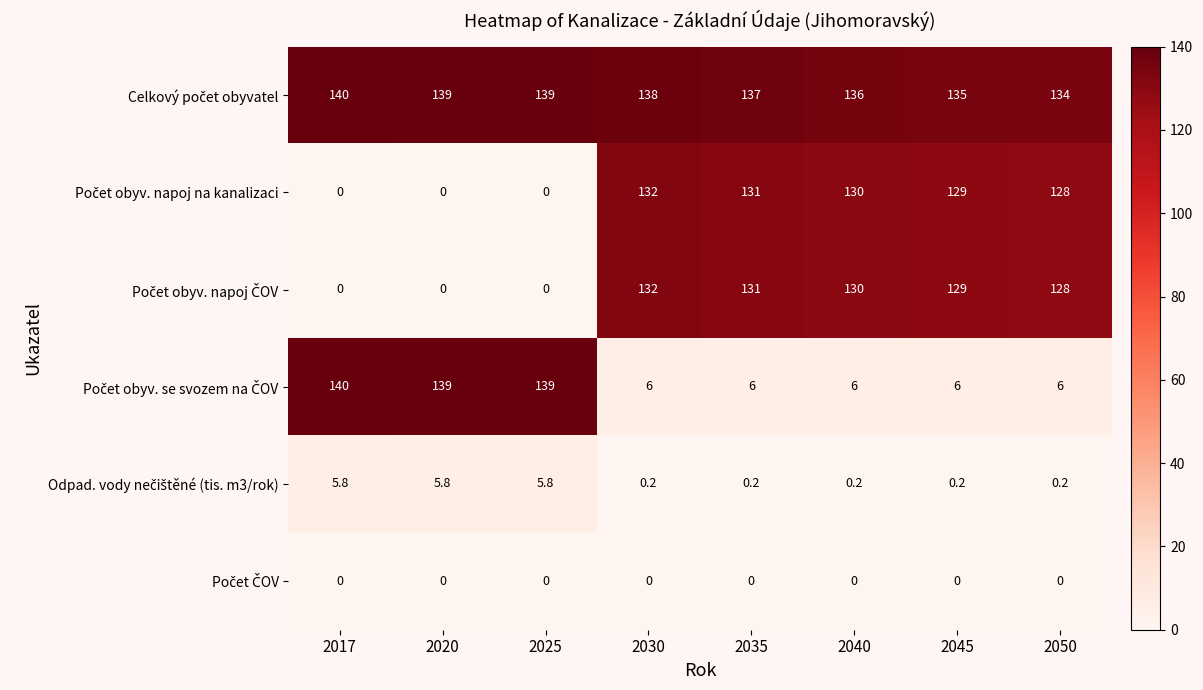

At which category is the sum across all series the highest?

2030